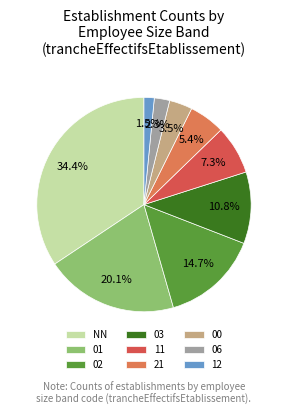

What percentage is the NN slice, to the nearest percent?

34%